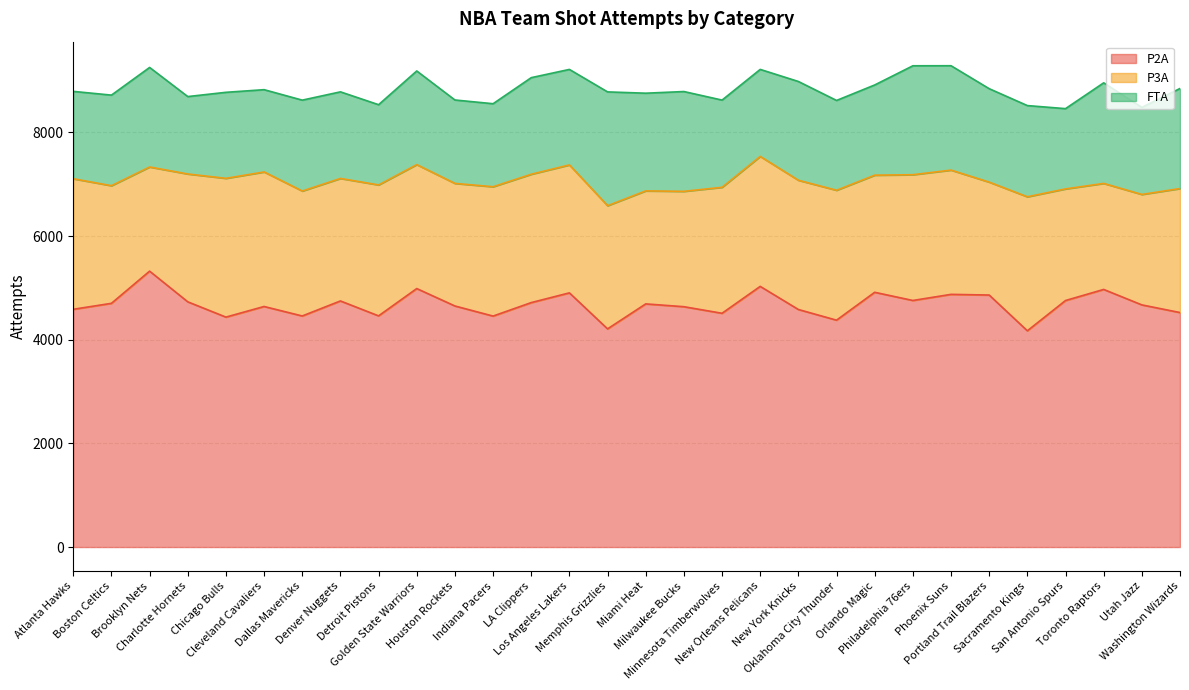

In P3A, how many points are lower than both neighbors (excluding endpoints)?

8